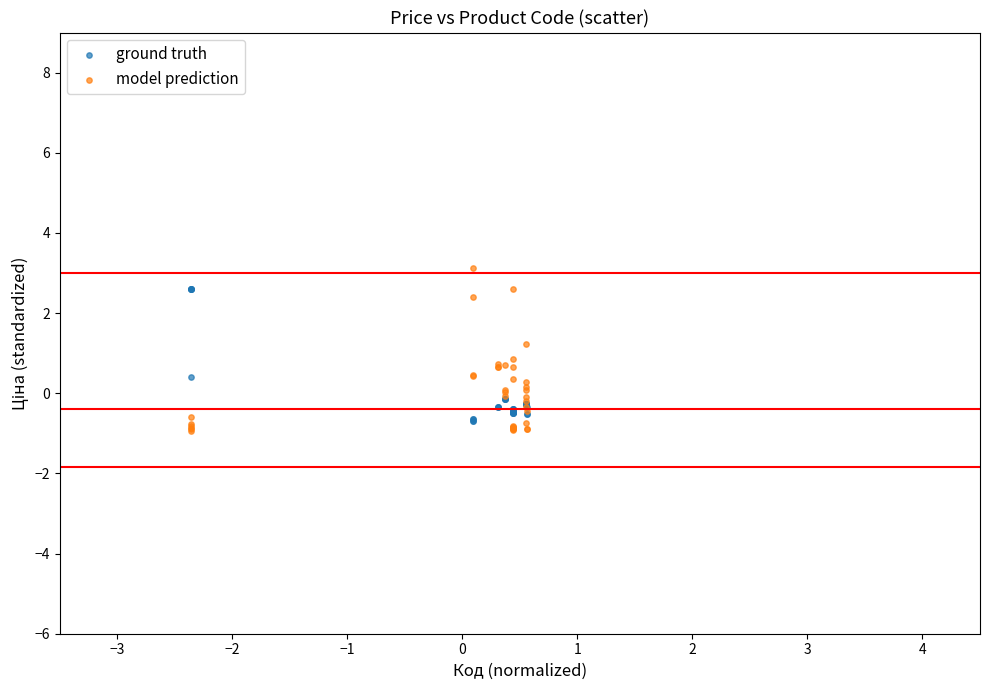

Which series has the largest Y range (max minus min)?

model prediction